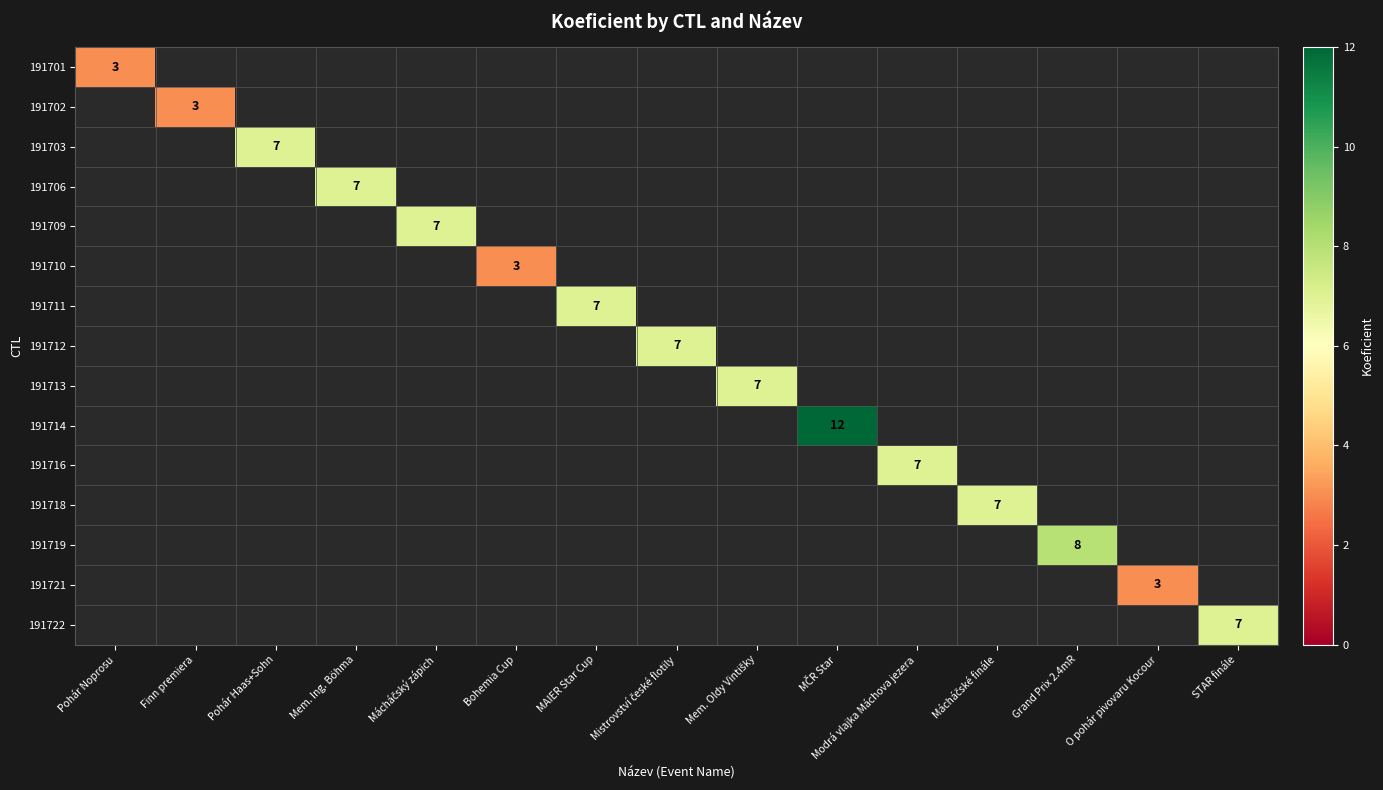

How many categories are shown in the chart?

15